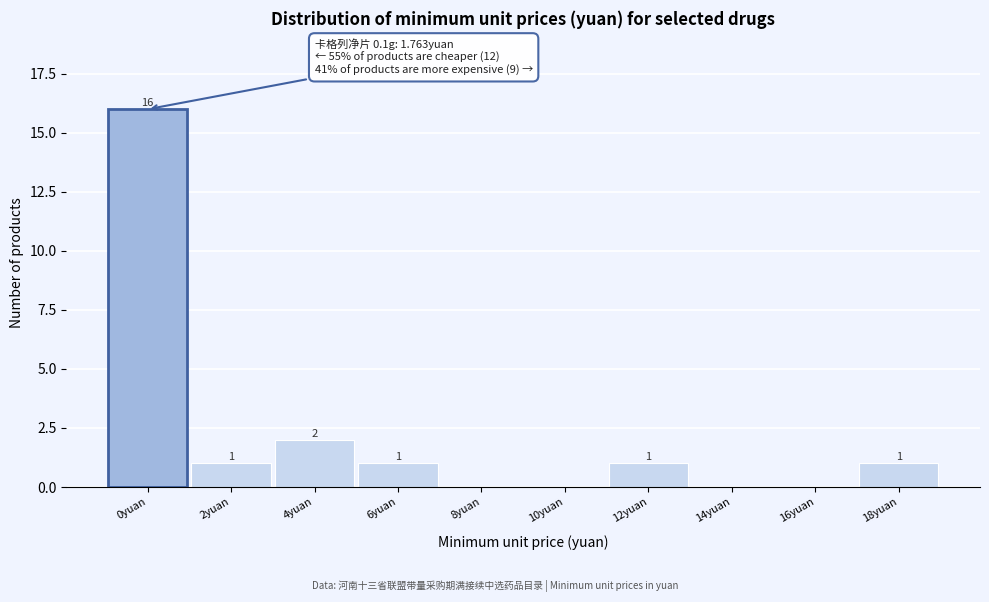

Reading right to left, what are all the values shown in this chart?

18yuan=1	16yuan=0	14yuan=0	12yuan=1	10yuan=0	8yuan=0	6yuan=1	4yuan=2	2yuan=1	0yuan=16